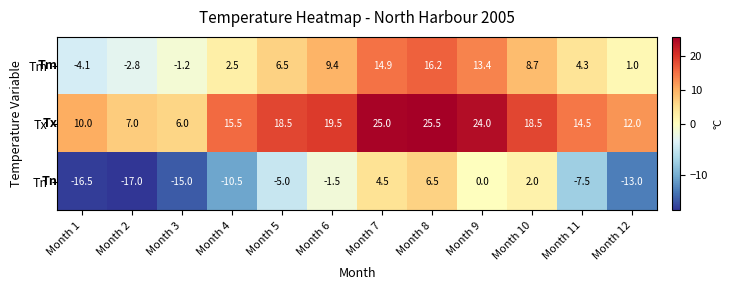

What is the sum of all Tn values?

-73.0